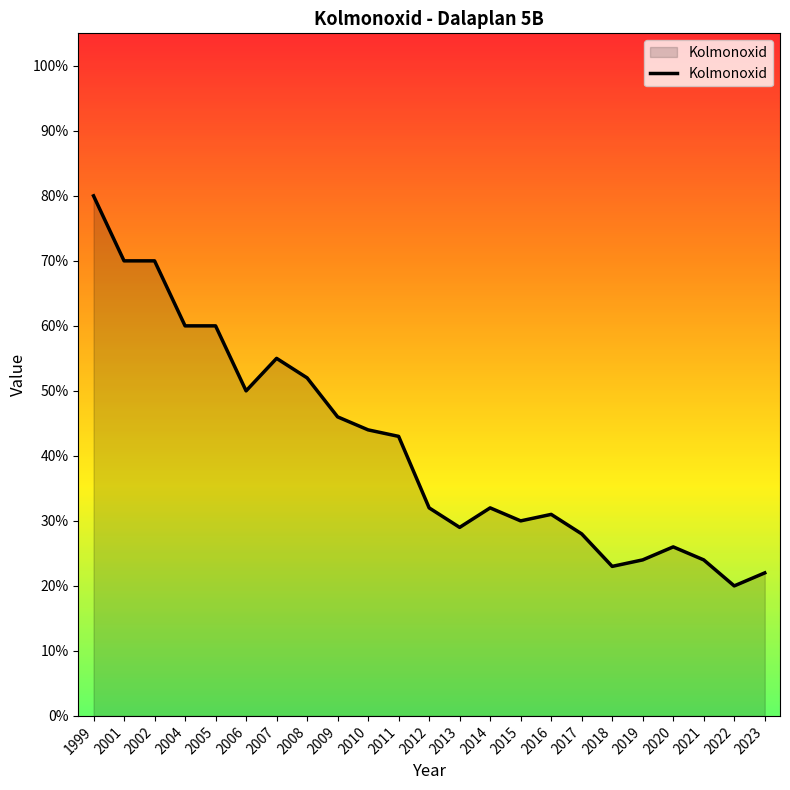

True or false: the data has more than 0 interior local peaks.

True